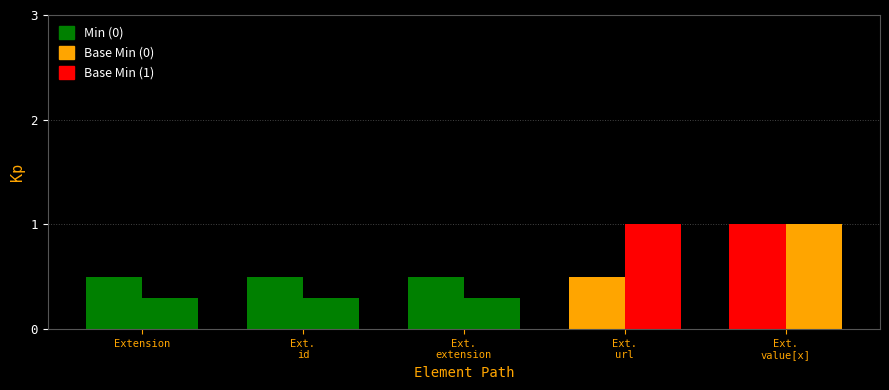

What is the label of the 2nd bar from the left?

Extension.id